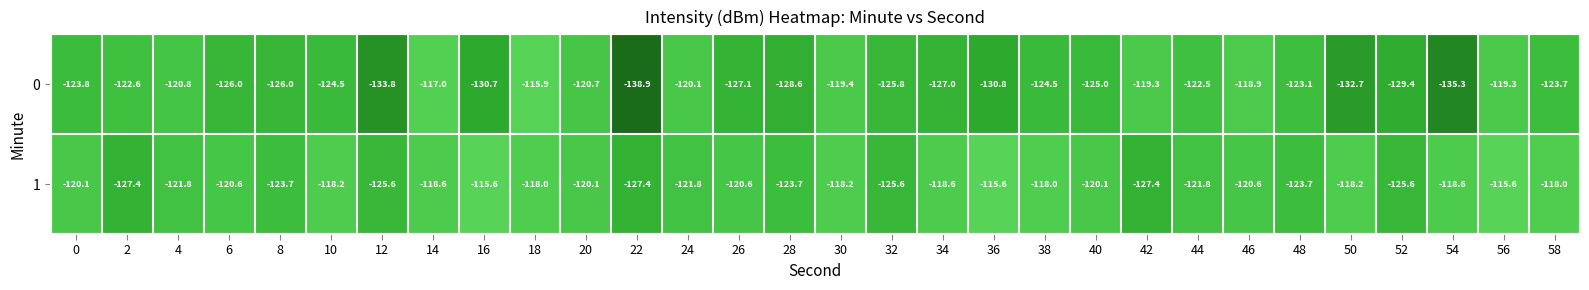

What value does the 1 series have at 38?

-118.0